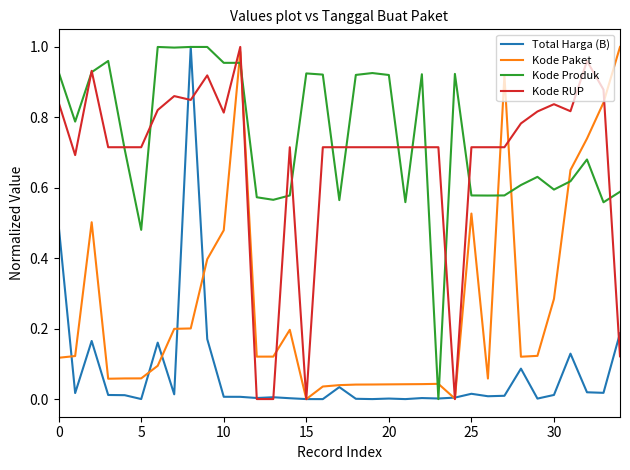

Which series ends up on top after the final intersection of Total Harga (B) and Kode Paket?

Kode Paket